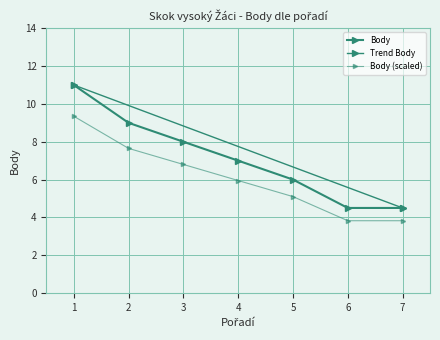

How many data points does each series have?

7